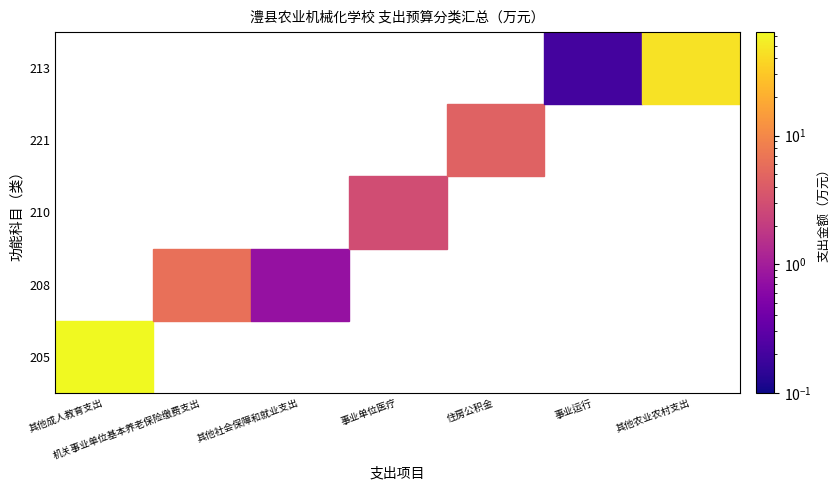

Is it true that 208 equals 0.0 at 住房公积金?

True